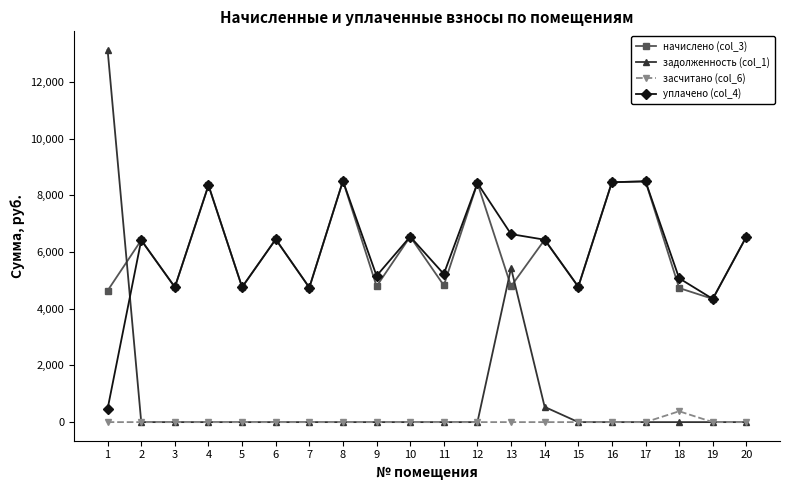

What is the difference between the second highest and minimum values in the уплачено (col_4) series?

8024.4